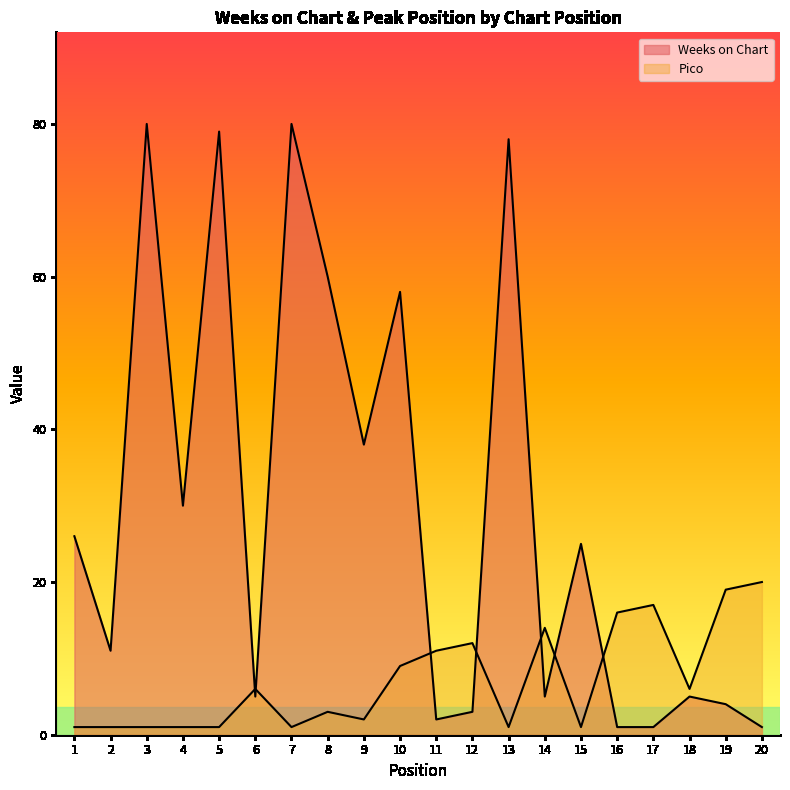

Which series ends up on top after the final intersection of Weeks on Chart and Pico?

Pico